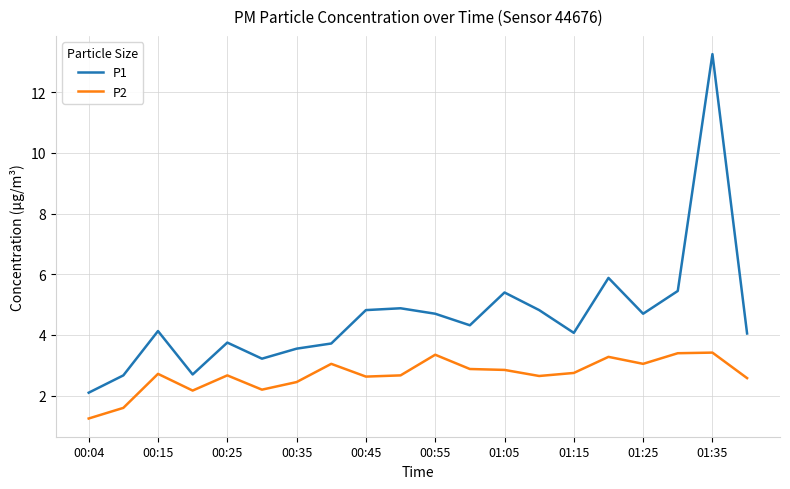

What are all the series names shown in the legend?

P1, P2